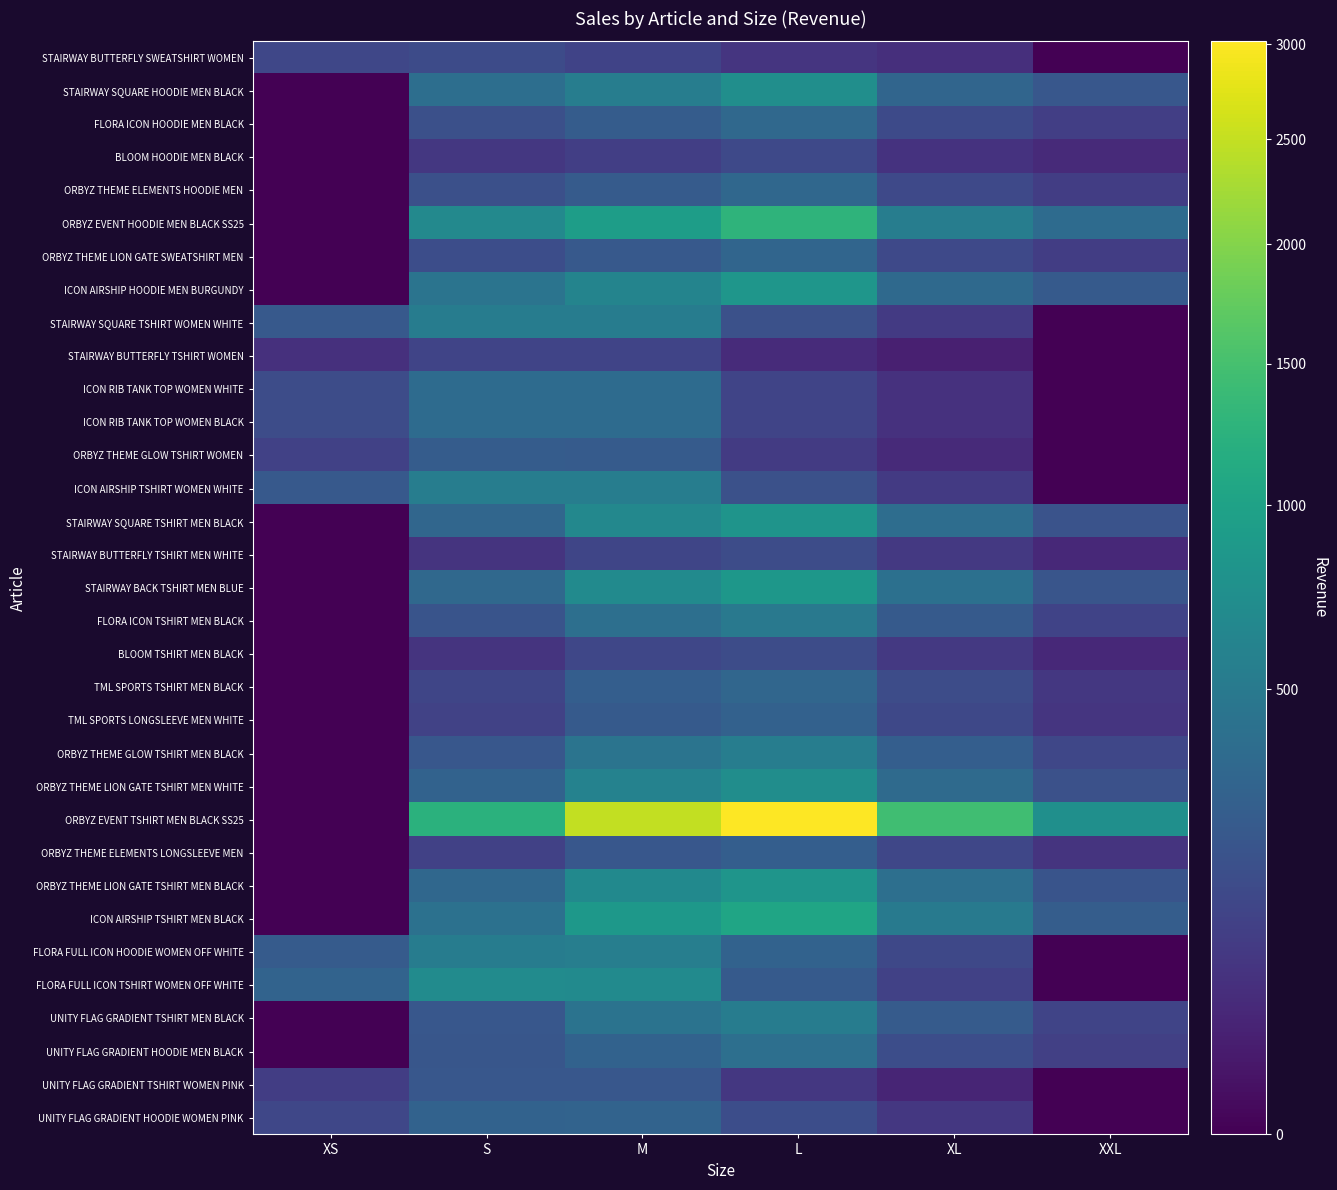

Reading right to left, transcribe all the data shown in this chart.

STAIRWAY BUTTERFLY SWEATSHIRT WOMEN: XXL=0.0	XL=55.5	L=72.2	M=124.2	S=156.6	XS=135.0
STAIRWAY SQUARE HOODIE MEN BLACK: XXL=221.4	XL=320.8	L=742.0	M=542.7	S=393.1	XS=0.0
FLORA ICON HOODIE MEN BLACK: XXL=102.0	XL=153.8	L=346.0	M=256.0	S=179.1	XS=0.0
BLOOM HOODIE MEN BLACK: XXL=42.1	XL=64.4	L=144.7	M=105.8	S=78.8	XS=0.0
ORBYZ THEME ELEMENTS HOODIE MEN: XXL=101.1	XL=148.6	L=338.7	M=247.3	S=179.5	XS=0.0
ORBYZ EVENT HOODIE MEN BLACK SS25: XXL=365.3	XL=538.5	L=1270.7	M=931.5	S=673.1	XS=0.0
ORBYZ THEME LION GATE SWEATSHIRT MEN: XXL=100.4	XL=144.7	L=321.8	M=234.4	S=170.6	XS=0.0
ICON AIRSHIP HOODIE MEN BURGUNDY: XXL=239.8	XL=354.2	L=838.1	M=614.5	S=443.9	XS=0.0
STAIRWAY SQUARE TSHIRT WOMEN WHITE: XXL=0.0	XL=86.6	L=186.5	M=533.4	S=536.1	XS=236.5
STAIRWAY BUTTERFLY TSHIRT WOMEN: XXL=0.0	XL=22.8	L=45.0	M=126.9	S=128.5	XS=58.3
ICON RIB TANK TOP WOMEN WHITE: XXL=0.0	XL=59.9	L=127.4	M=365.0	S=367.2	XS=162.0
ICON RIB TANK TOP WOMEN BLACK: XXL=0.0	XL=59.9	L=127.4	M=365.0	S=367.2	XS=162.0
ORBYZ THEME GLOW TSHIRT WOMEN: XXL=0.0	XL=43.8	L=89.1	M=250.7	S=253.4	XS=111.8
ICON AIRSHIP TSHIRT WOMEN WHITE: XXL=0.0	XL=87.1	L=187.8	M=537.1	S=539.8	XS=238.1
STAIRWAY SQUARE TSHIRT MEN BLACK: XXL=199.8	XL=388.8	L=803.5	M=661.0	S=328.3	XS=0.0
STAIRWAY BUTTERFLY TSHIRT MEN WHITE: XXL=41.0	XL=84.4	L=163.1	M=133.9	S=67.7	XS=0.0
STAIRWAY BACK TSHIRT MEN BLUE: XXL=209.8	XL=408.2	L=839.2	M=690.1	S=342.4	XS=0.0
FLORA ICON TSHIRT MEN BLACK: XXL=123.2	XL=239.8	L=492.5	M=405.0	S=200.9	XS=0.0
BLOOM TSHIRT MEN BLACK: XXL=40.0	XL=82.1	L=164.2	M=135.0	S=68.8	XS=0.0
TML SPORTS TSHIRT MEN BLACK: XXL=81.0	XL=162.0	L=327.2	M=268.9	S=132.8	XS=0.0
TML SPORTS LONGSLEEVE MEN WHITE: XXL=71.3	XL=142.6	L=291.6	M=239.8	S=118.8	XS=0.0
ORBYZ THEME GLOW TSHIRT MEN BLACK: XXL=137.6	XL=267.8	L=546.5	M=449.3	S=222.5	XS=0.0
ORBYZ THEME LION GATE TSHIRT MEN WHITE: XXL=185.4	XL=360.7	L=726.8	M=597.2	S=294.8	XS=0.0
ORBYZ EVENT TSHIRT MEN BLACK SS25: XXL=745.9	XL=1451.5	L=3016.4	M=2481.8	S=1234.4	XS=0.0
ORBYZ THEME ELEMENTS LONGSLEEVE MEN: XXL=68.0	XL=136.1	L=272.2	M=223.6	S=113.2	XS=0.0
ORBYZ THEME LION GATE TSHIRT MEN BLACK: XXL=206.5	XL=401.8	L=819.7	M=673.9	S=333.7	XS=0.0
ICON AIRSHIP TSHIRT MEN BLACK: XXL=260.3	XL=506.5	L=1039.5	M=854.8	S=423.9	XS=0.0
FLORA FULL ICON HOODIE WOMEN OFF WHITE: XXL=0.0	XL=141.7	L=301.1	M=549.1	S=531.4	XS=248.0
FLORA FULL ICON TSHIRT WOMEN OFF WHITE: XXL=0.0	XL=111.0	L=243.5	M=695.0	S=697.7	XS=307.8
UNITY FLAG GRADIENT TSHIRT MEN BLACK: XXL=128.8	XL=250.6	L=532.4	M=438.5	S=219.2	XS=0.0
UNITY FLAG GRADIENT HOODIE MEN BLACK: XXL=106.9	XL=166.3	L=403.9	M=297.0	S=213.8	XS=0.0
UNITY FLAG GRADIENT TSHIRT WOMEN PINK: XXL=0.0	XL=33.3	L=79.9	M=220.3	S=220.3	XS=99.9
UNITY FLAG GRADIENT HOODIE WOMEN PINK: XXL=0.0	XL=80.8	L=167.1	M=304.7	S=294.8	XS=137.6